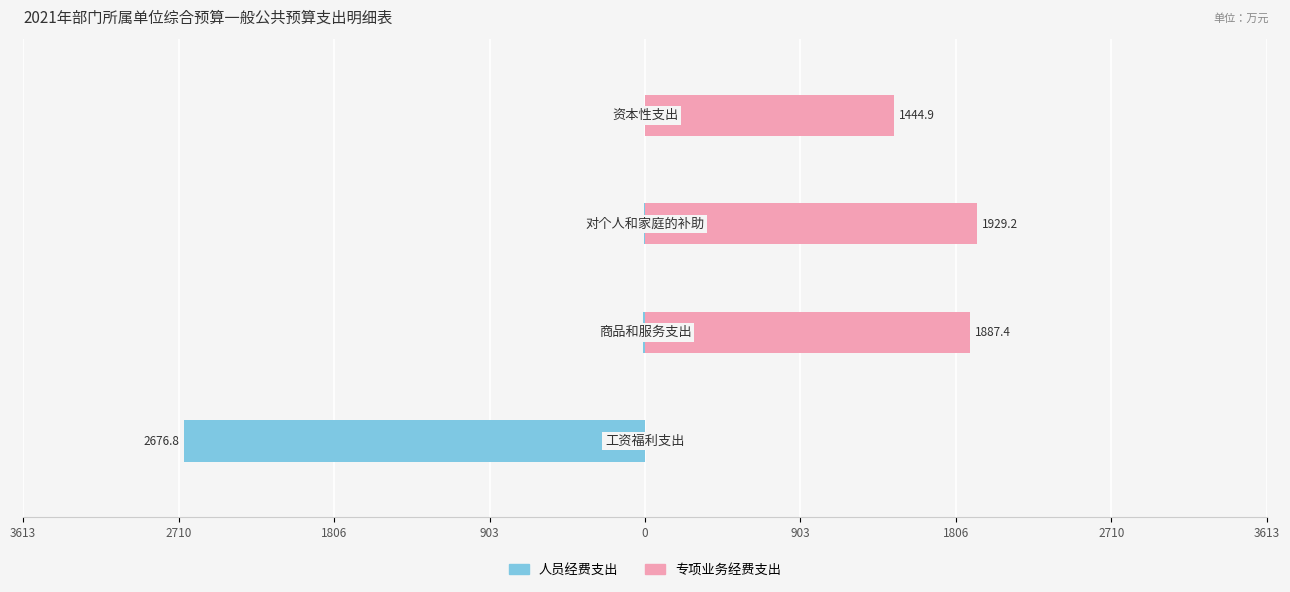

What is the minimum value for 人员经费支出?

-2676.8